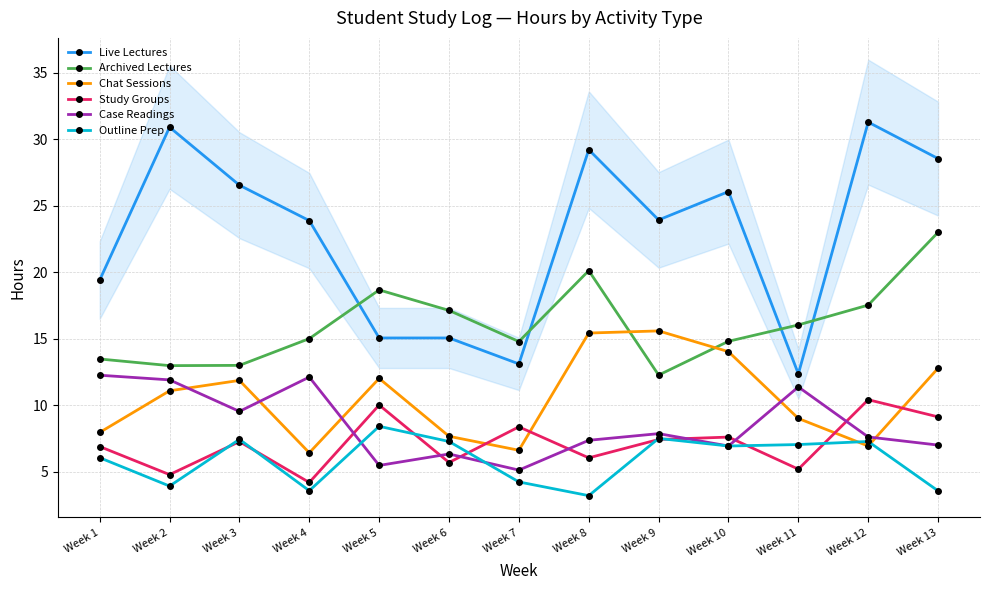

Rank the categories by Case Readings value from lowest to highest.

Week 7, Week 5, Week 6, Week 10, Week 13, Week 8, Week 12, Week 9, Week 3, Week 11, Week 2, Week 4, Week 1